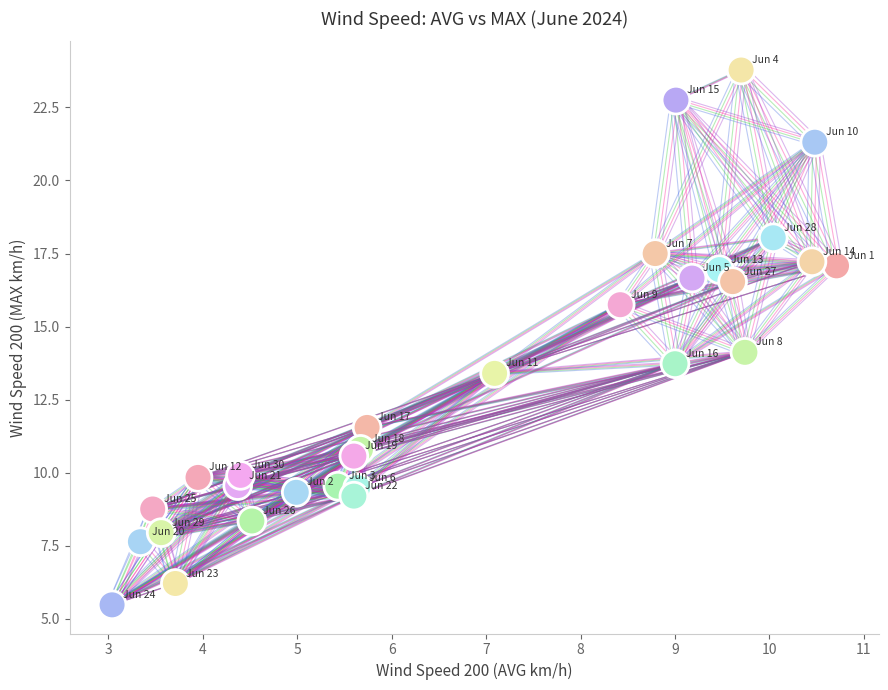

What is the range of X values (max minus min)?

7.7